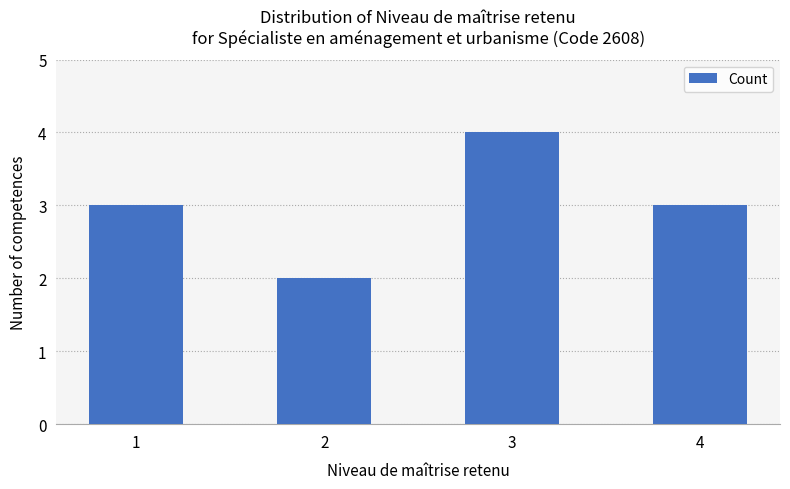

Count the values in the range 3 to 4.

3